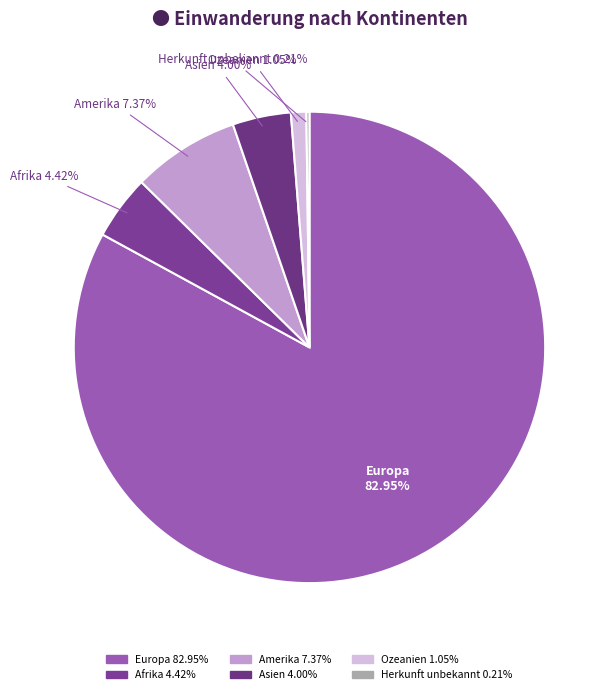

Is there a majority slice in this chart?

Yes